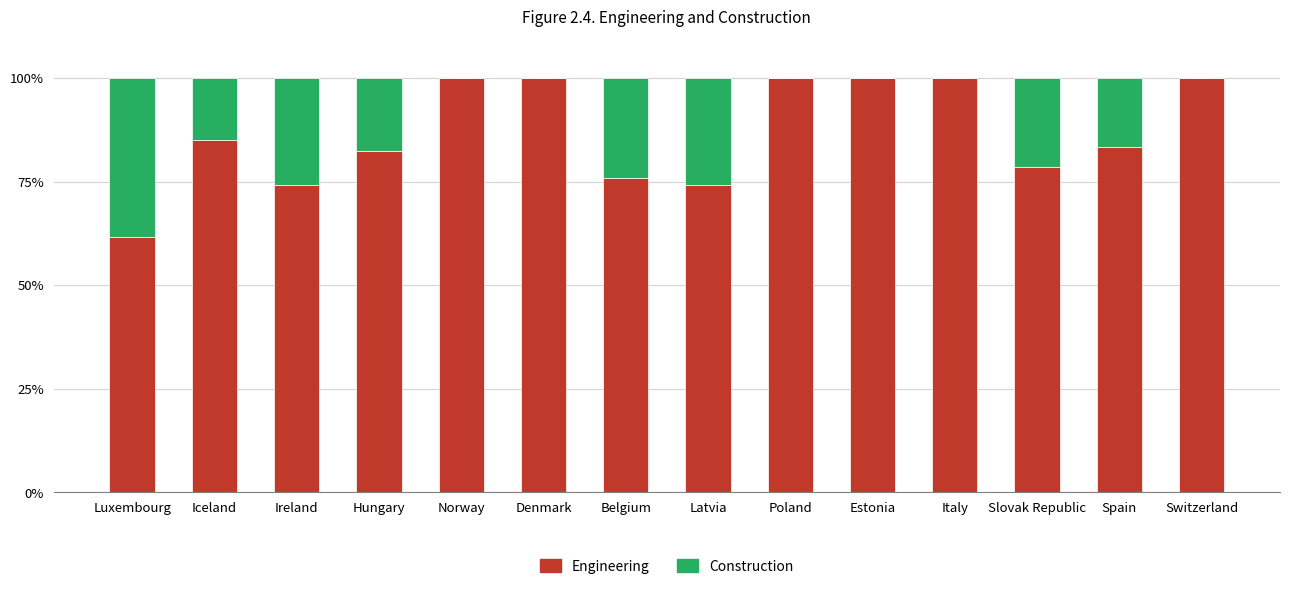

What is the maximum value for Engineering?

100.0